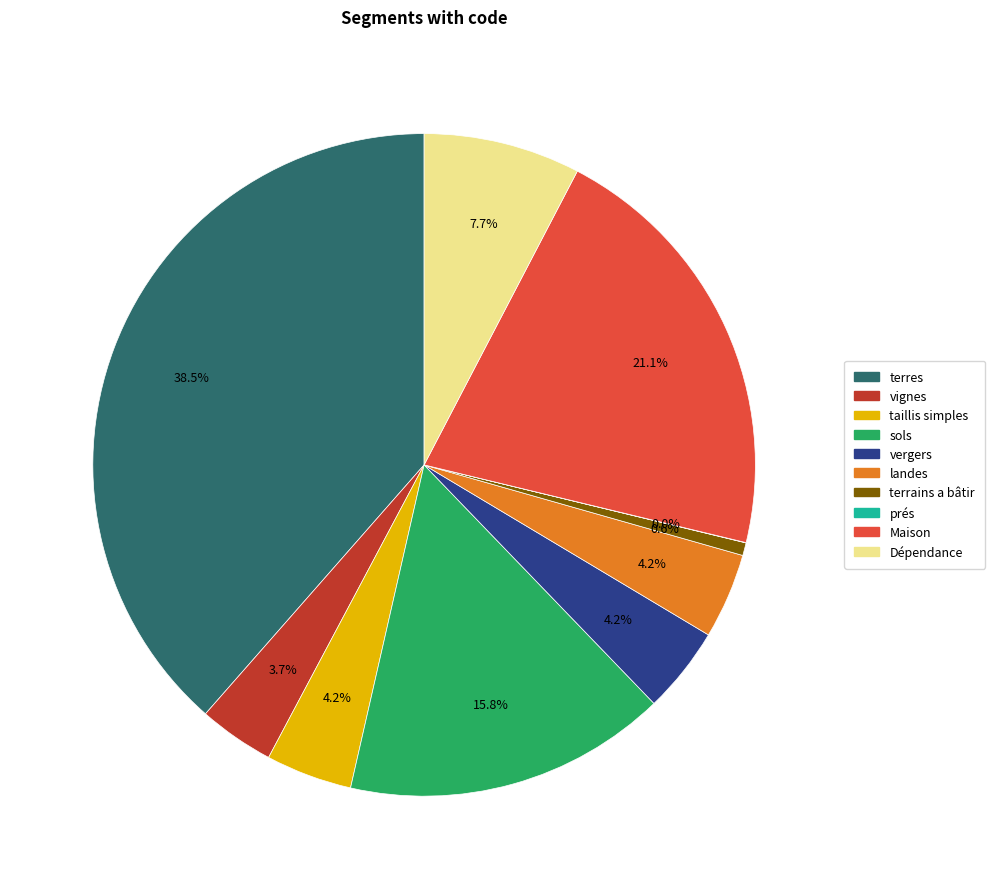

To the nearest percent, what is the average slice percentage?

10%